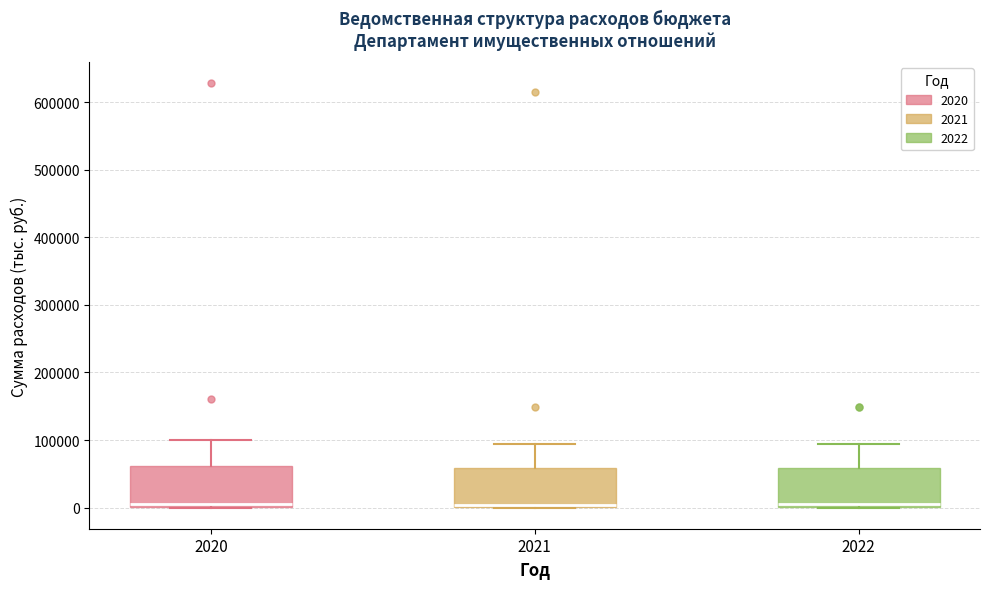

Reading left to right, read every box against the y-axis: the position of its median line, the range the box covers, and the ends of its whiskers. The values are not printed on the chart, so give them approximately, as read against the axis.

2020: median 0 (just above the box's lower edge), box 0 to 60000, whiskers 0 to 100000
2021: median 0 (just above the box's lower edge), box 0 to 60000, whiskers 0 to 90000
2022: median 0 (just above the box's lower edge), box 0 to 60000, whiskers 0 to 90000